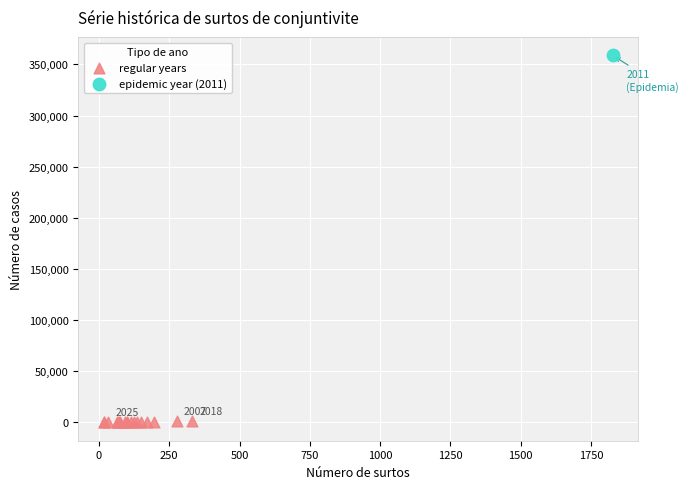

What are all the series names shown in the legend?

regular years, epidemic year (2011)